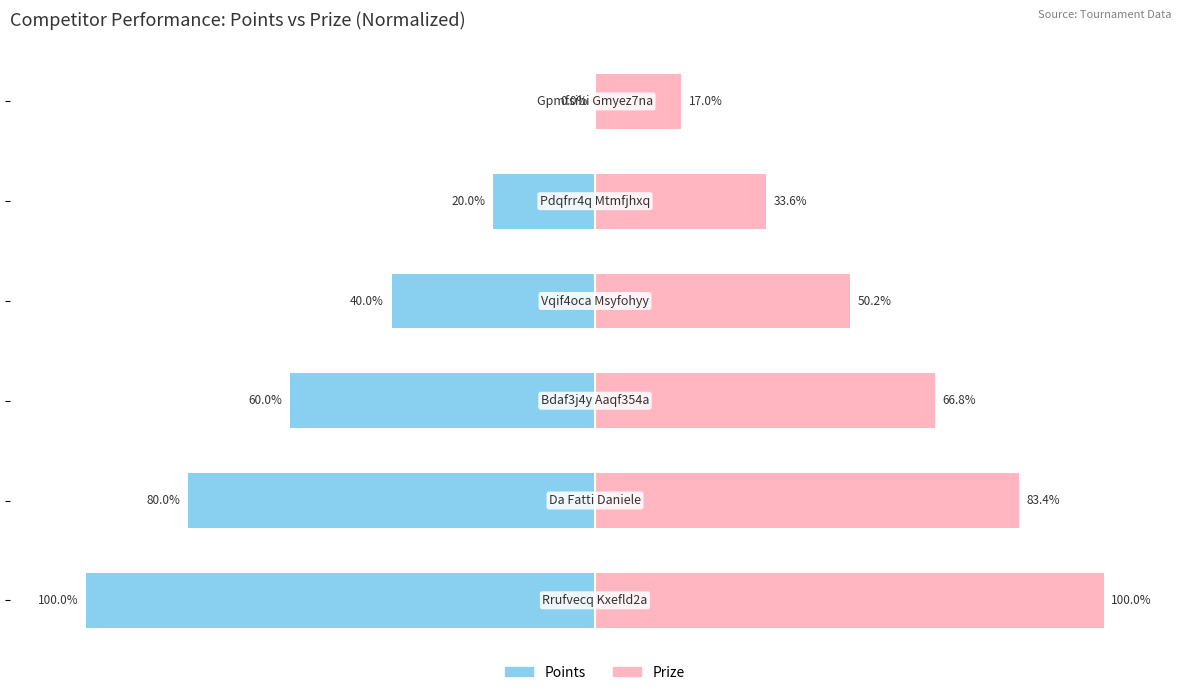

What is the total value across all series at 4?

13.6